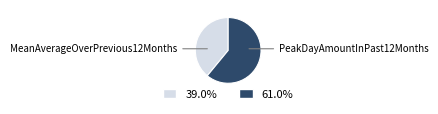

Is there a majority slice in this chart?

Yes